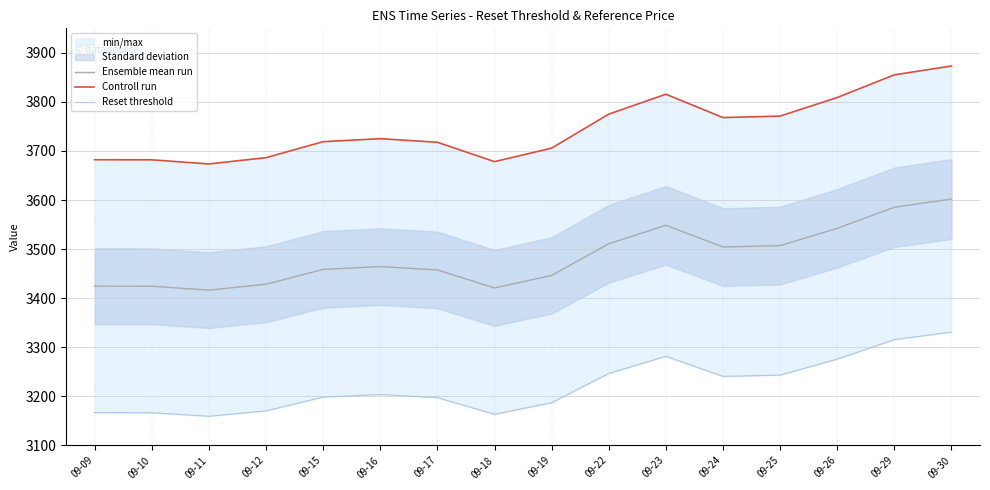

What is the value of the Reset threshold point at the 5th from the left?

3198.3